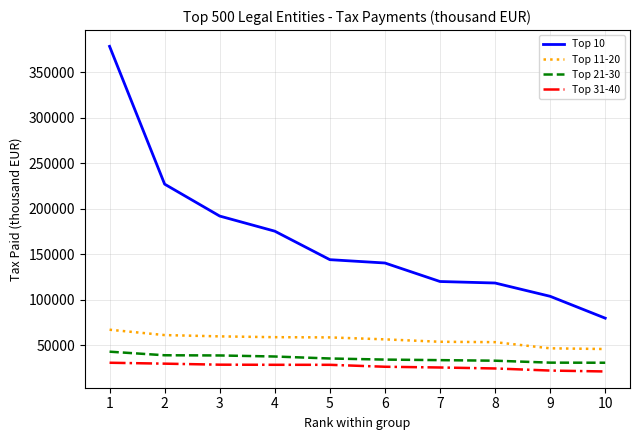

Which series has the largest range (max minus min)?

Top 10